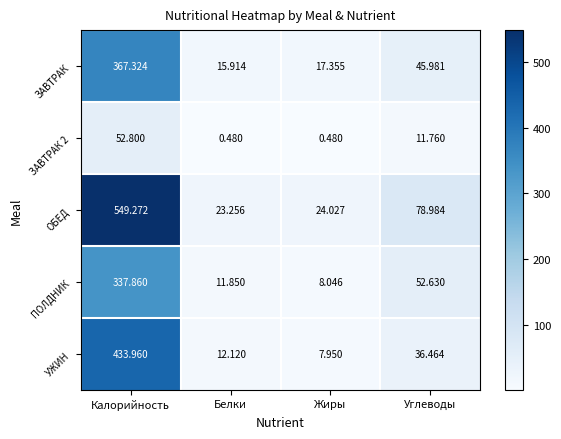

At which category is the sum across all series the highest?

Калорийность